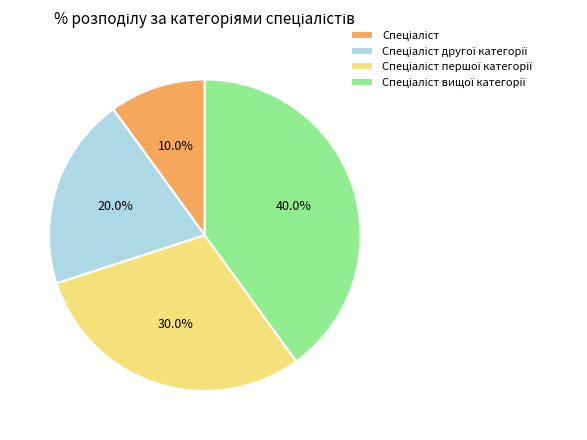

Is there any slice that represents more than half of the pie?

No